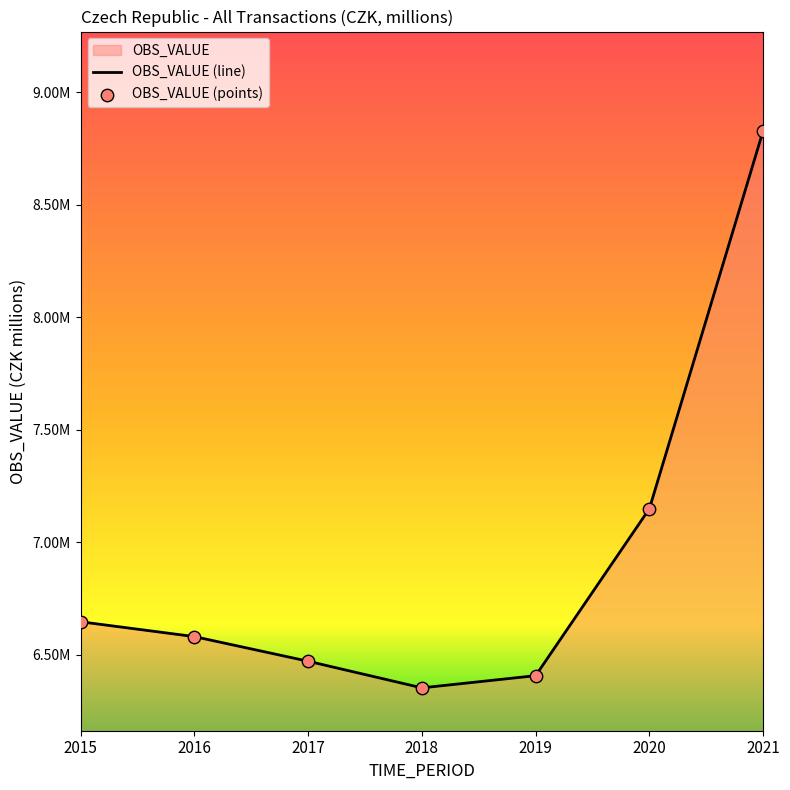

Which has a higher value, 2015 or 2017?

2015